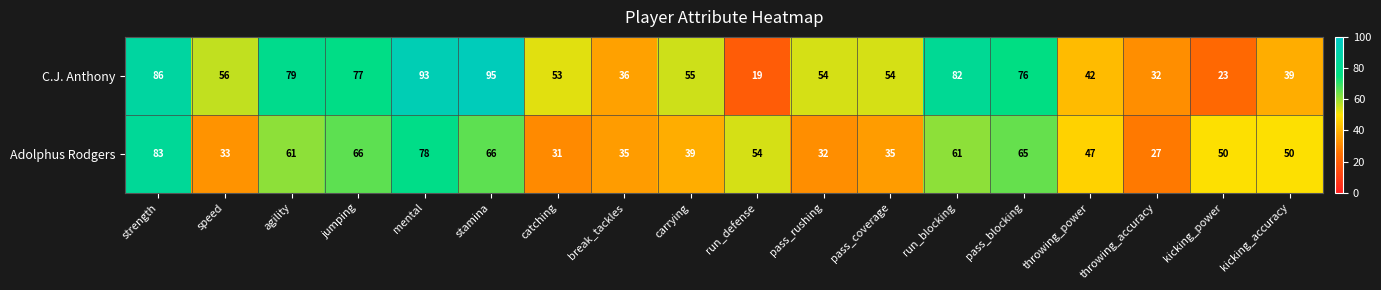

Which series has the largest total across all categories?

C.J. Anthony